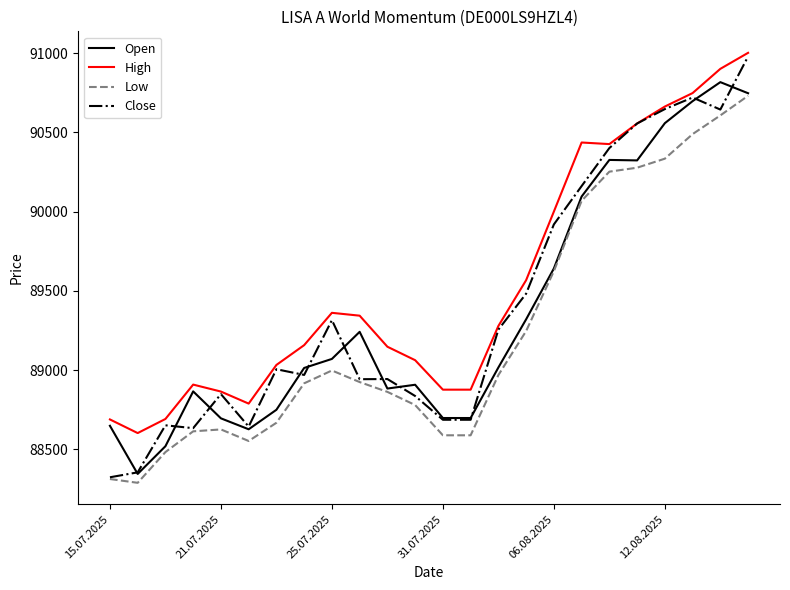

How many distinct data groups are displayed?

4